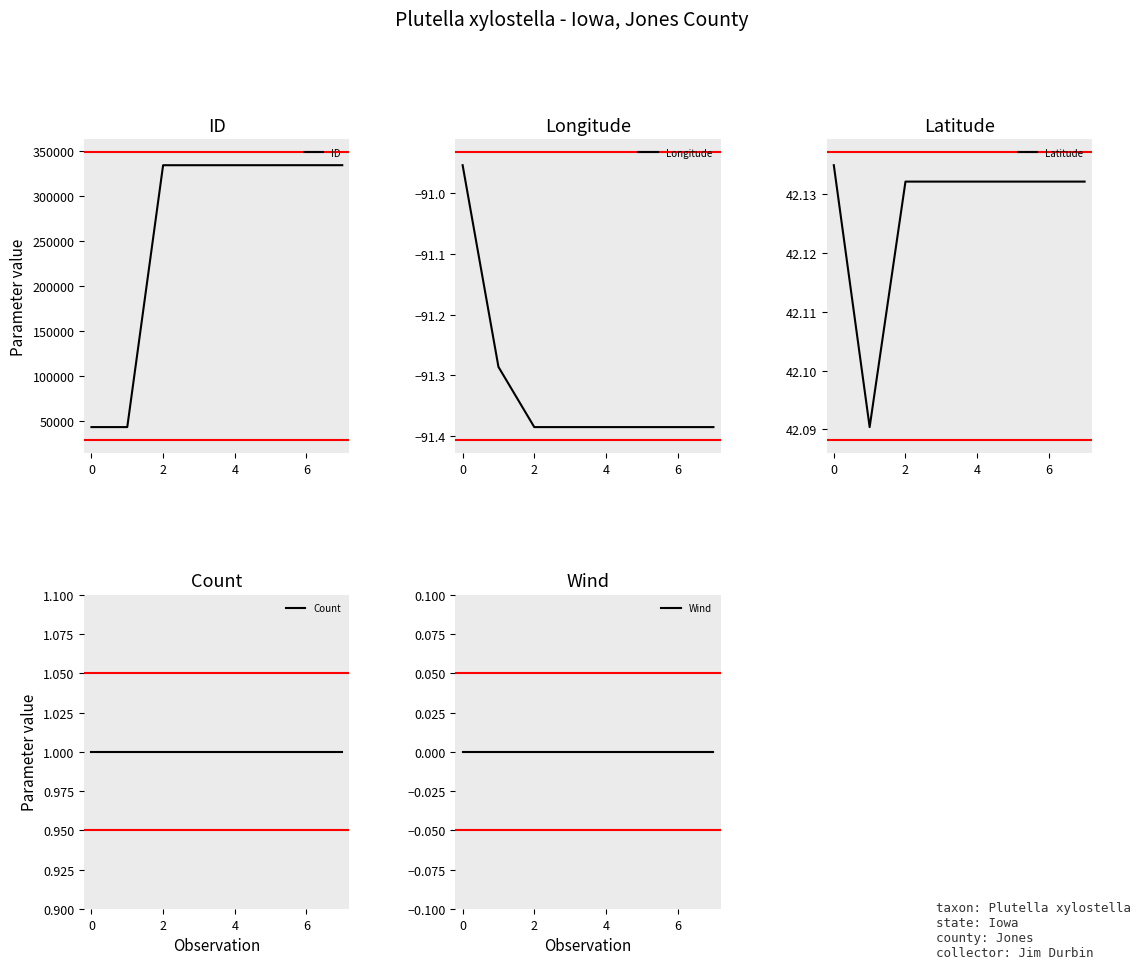

Does the chart have visible grid lines?

No